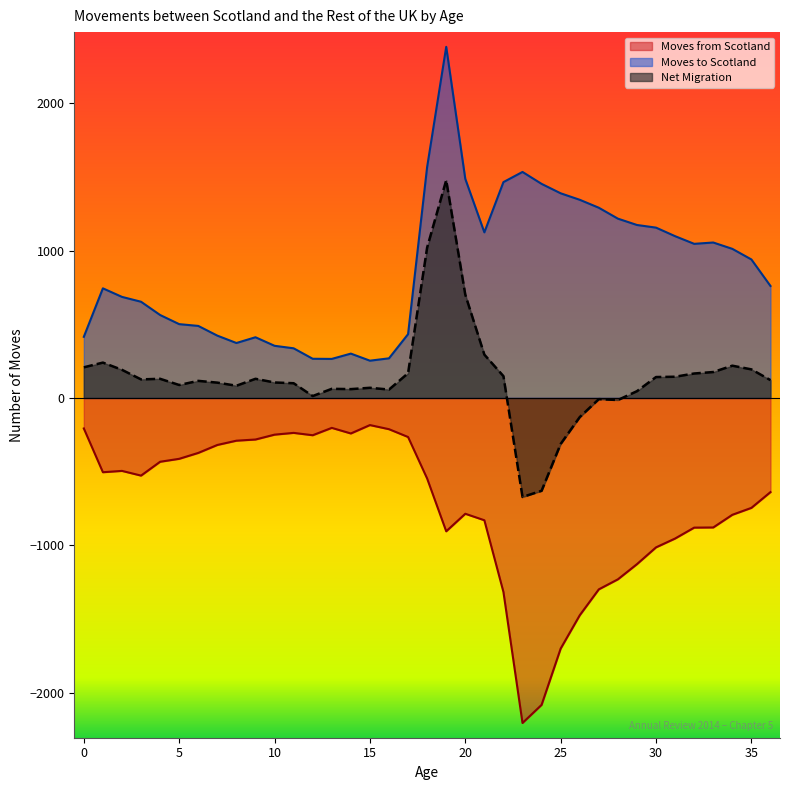

Which category has the lowest value in the Net Migration series?

23